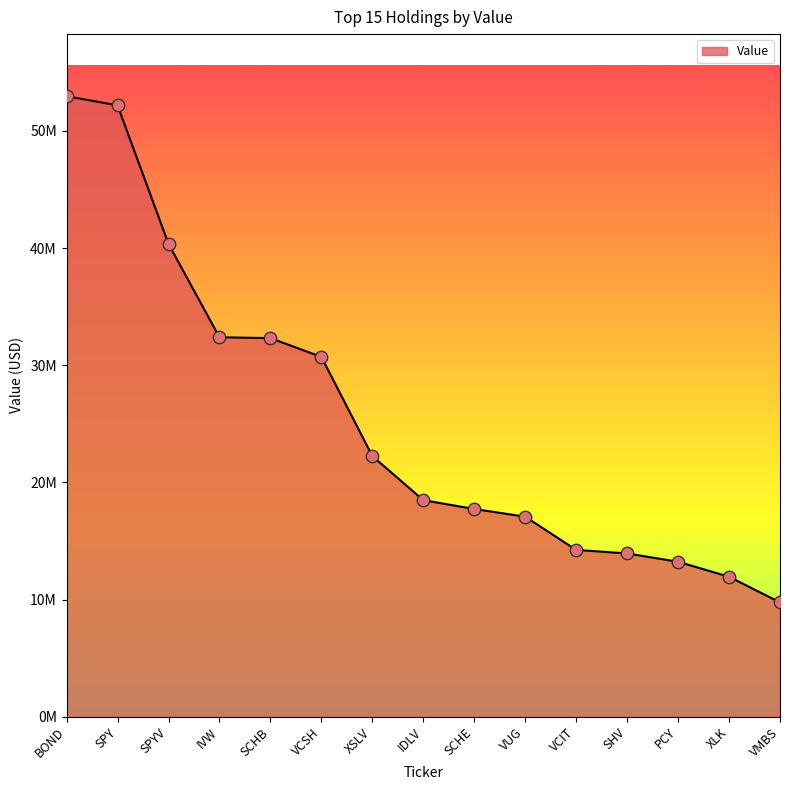

Which has a higher value, SHV or VUG?

VUG